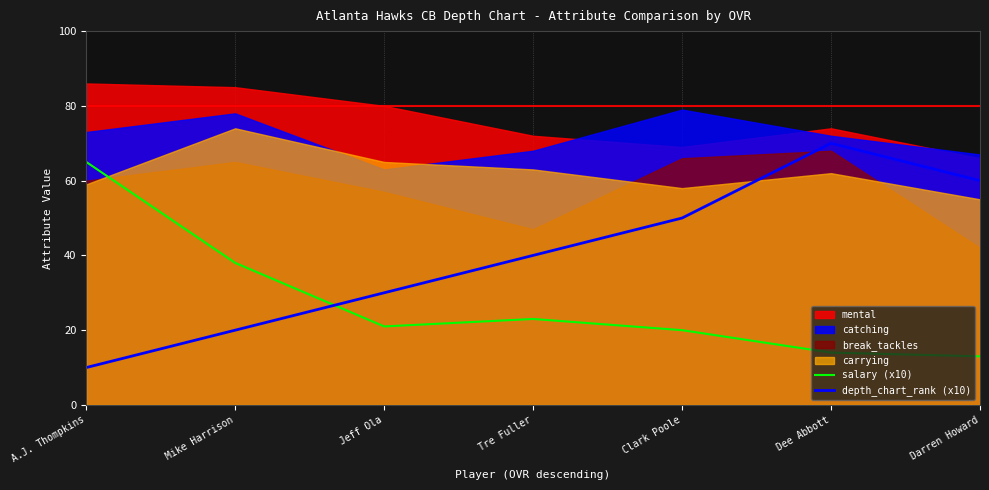

How many interior local peaks does the salary (x10) series have?

1